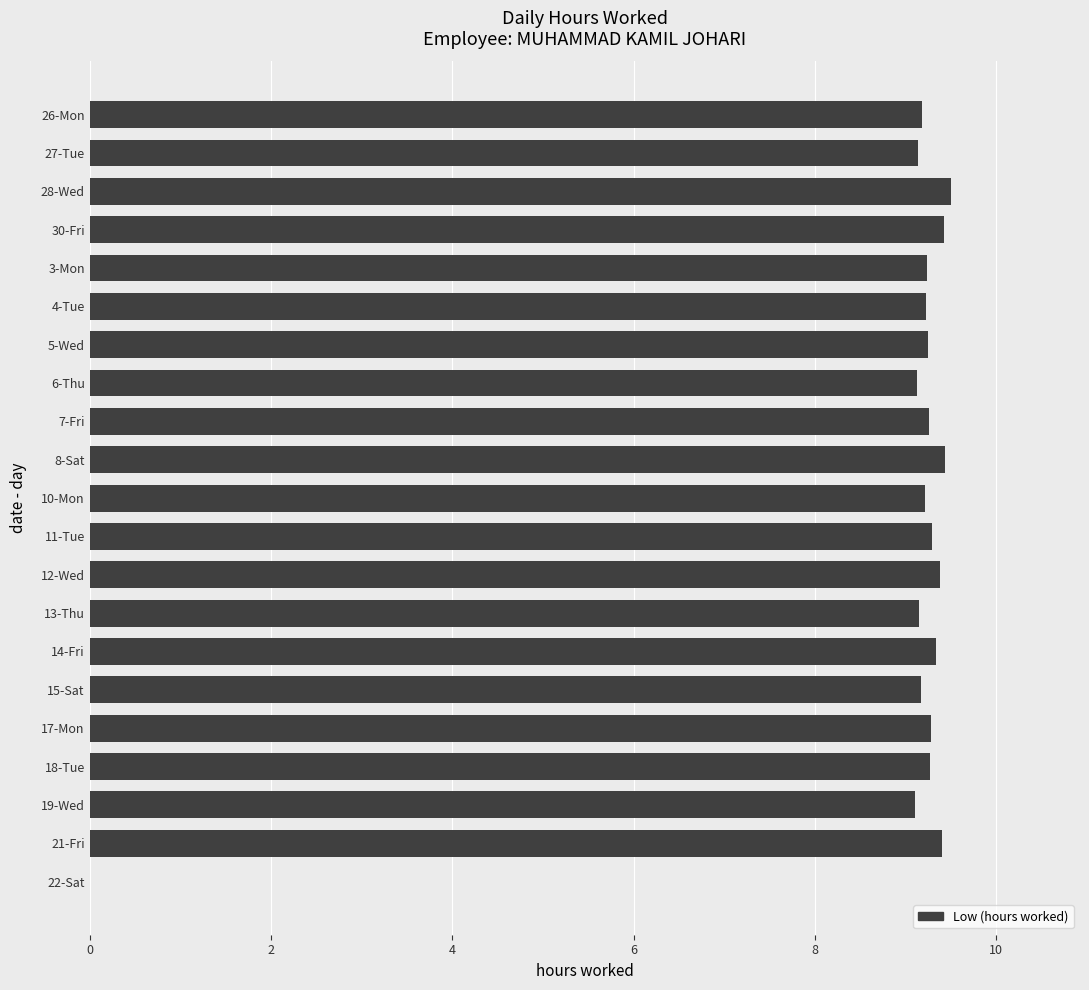

Approximately how many times larger is the value at 30-Fri compared to 10-Mon?

1.0